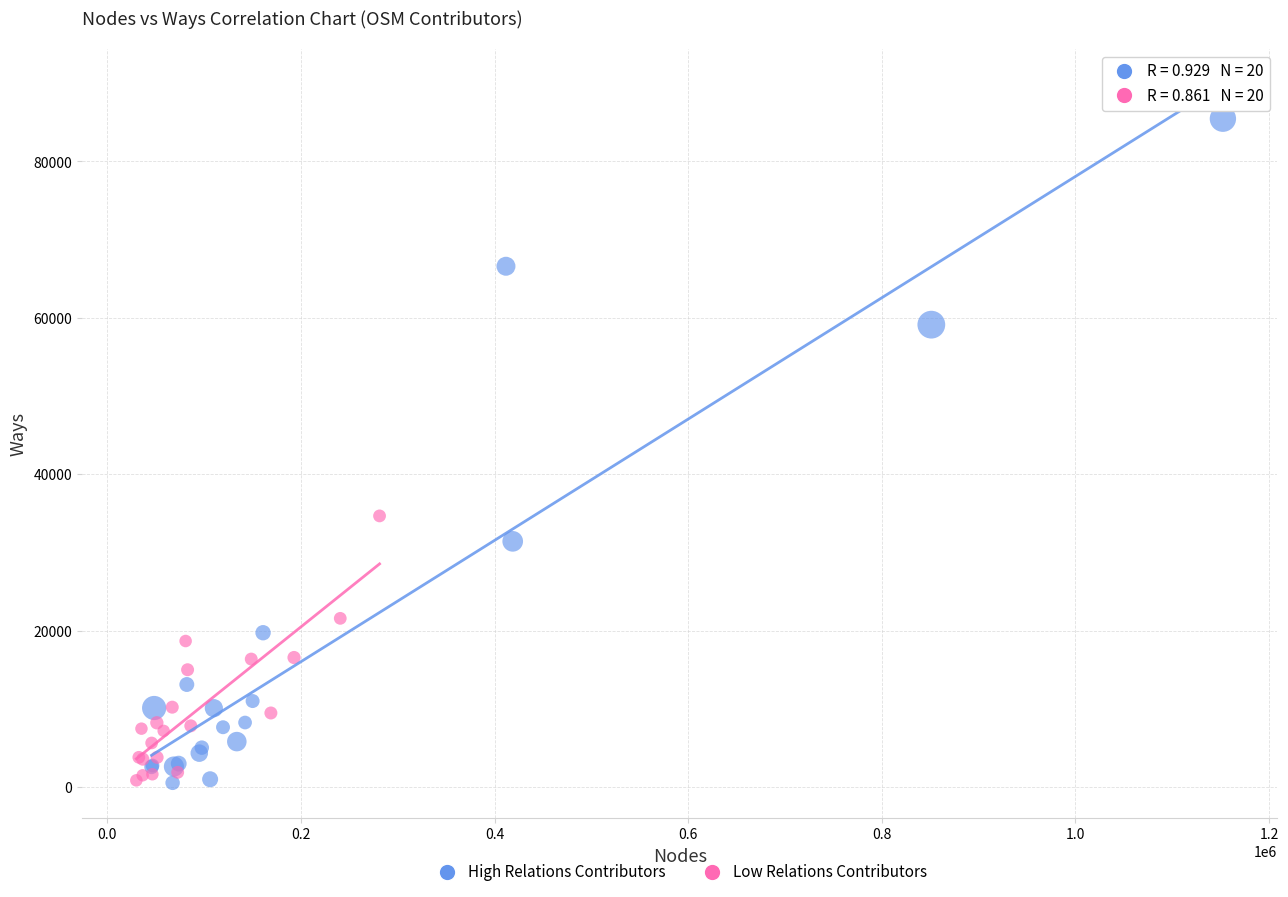

Which series contains the highest Y value?

High Relations Contributors